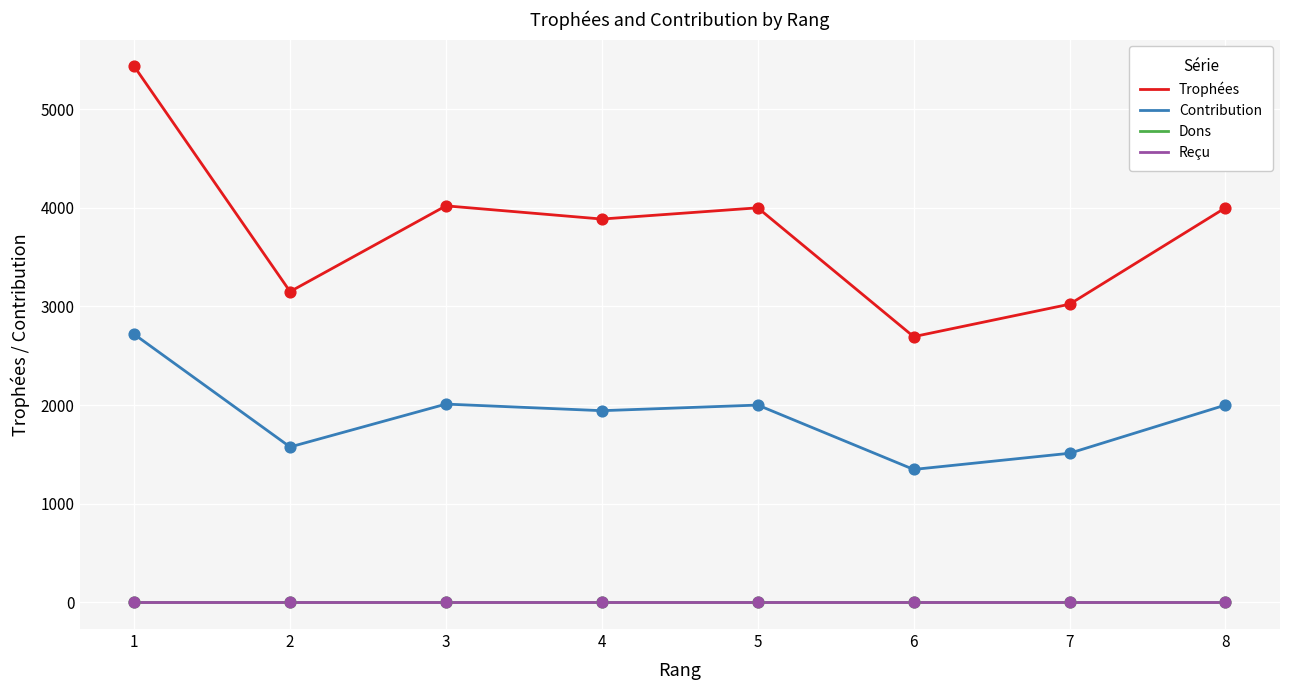

Is the value of Reçu at 6 greater than the value of Contribution at 3?

No